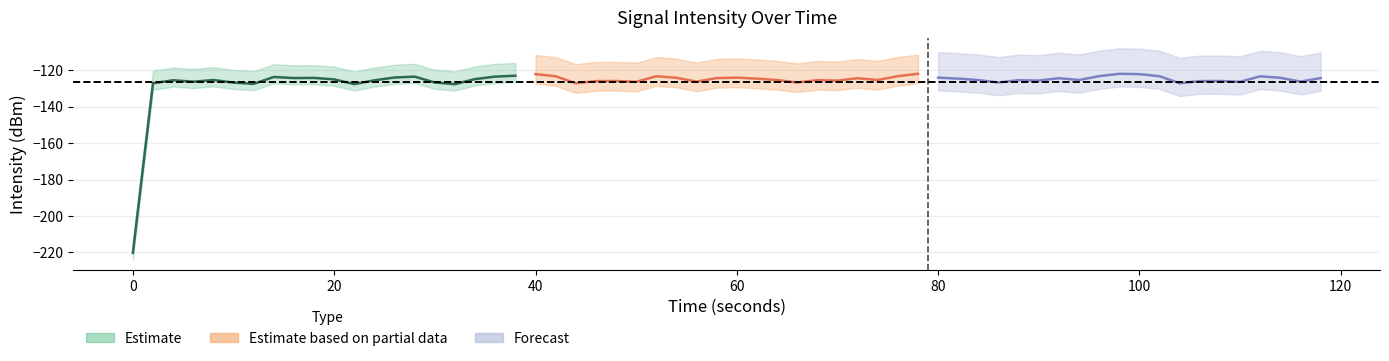

Is it true that intensity_seg3 equals -60.0 at 13?

False